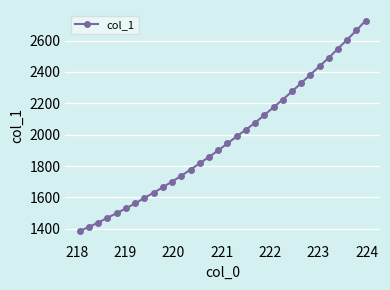

What is the difference between the maximum and second lowest values?

1315.1